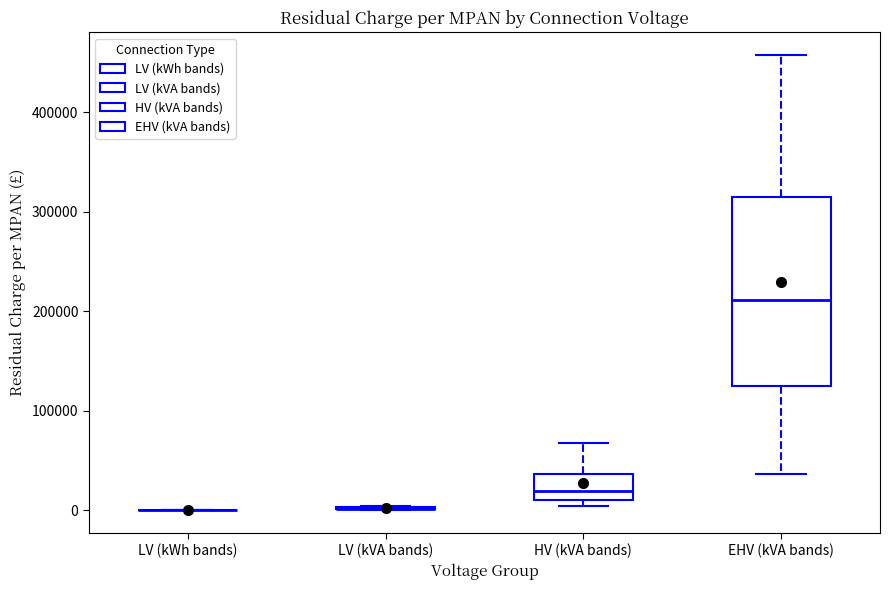

Reading left to right, transcribe this box plot: for each box, give where its median line is, the range the box spans, and where its two whiskers end, as read against the y-axis. The values are not printed on the chart, so give them approximately, as read against the axis.

LV (kWh bands): box collapsed to a line at 0, whiskers 0 to 0
LV (kVA bands): box collapsed to a line at 0, whiskers 0 to 0
HV (kVA bands): median 20000, box 10000 to 40000, whiskers 0 to 70000
EHV (kVA bands): median 210000, box 130000 to 310000, whiskers 40000 to 460000